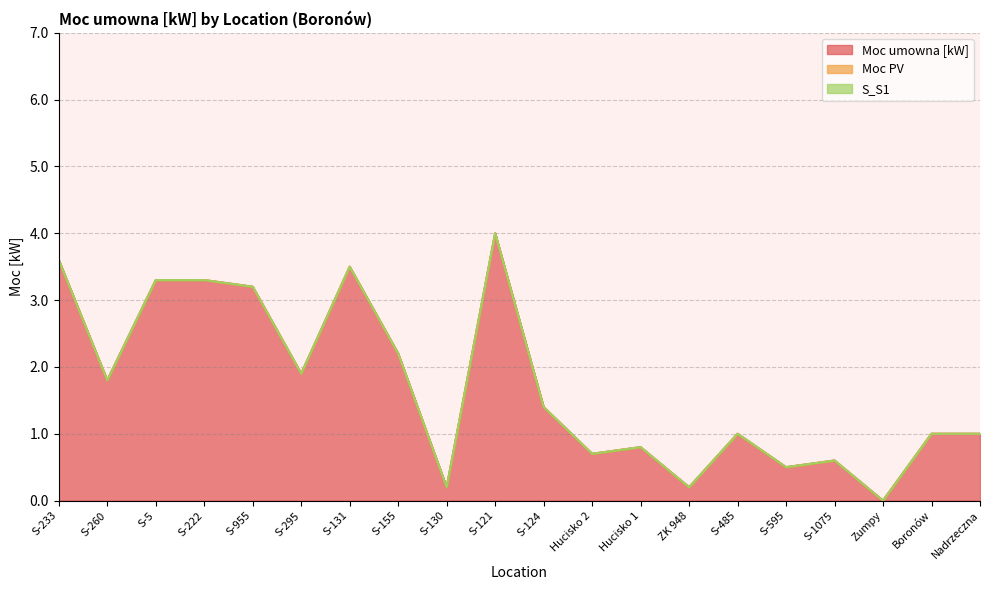

True or false: S_S1 has a value of 0.0 at Boronów.

True